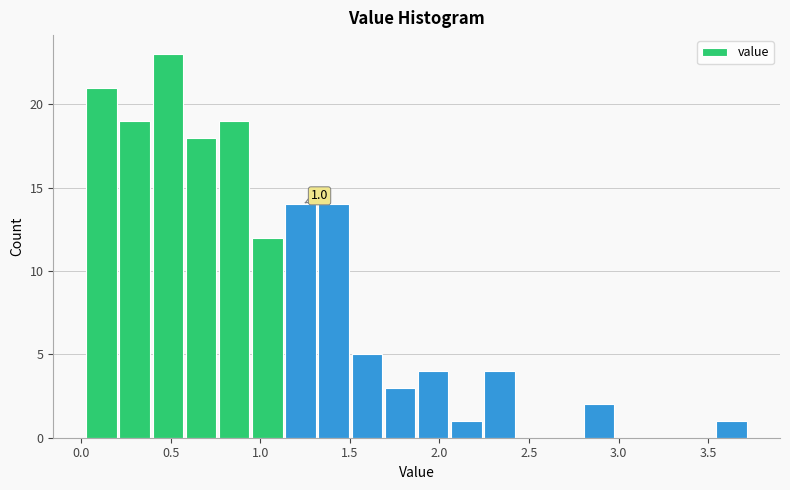

Read against the x-axis, roughly where is the centre of the tallest bar?

0.50